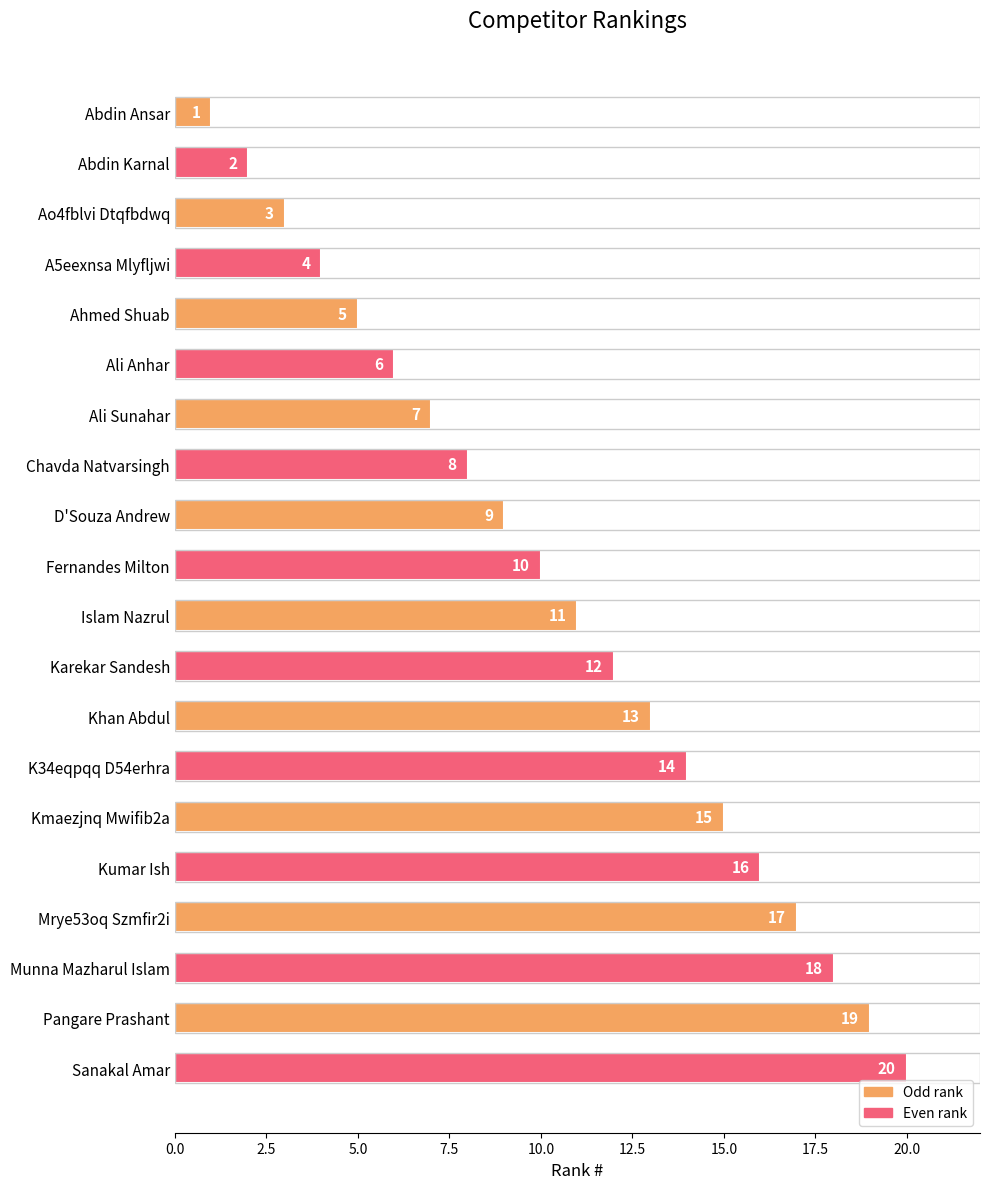

Rank the categories by value from highest to lowest.

Sanakal Amar, Pangare Prashant, Munna Mazharul Islam, Mrye53oq Szmfir2i, Kumar Ish, Kmaezjnq Mwifib2a, K34eqpqq D54erhra, Khan Abdul, Karekar Sandesh, Islam Nazrul, Fernandes Milton, D'Souza Andrew, Chavda Natvarsingh, Ali Sunahar, Ali Anhar, Ahmed Shuab, A5eexnsa Mlyfljwi, Ao4fblvi Dtqfbdwq, Abdin Karnal, Abdin Ansar